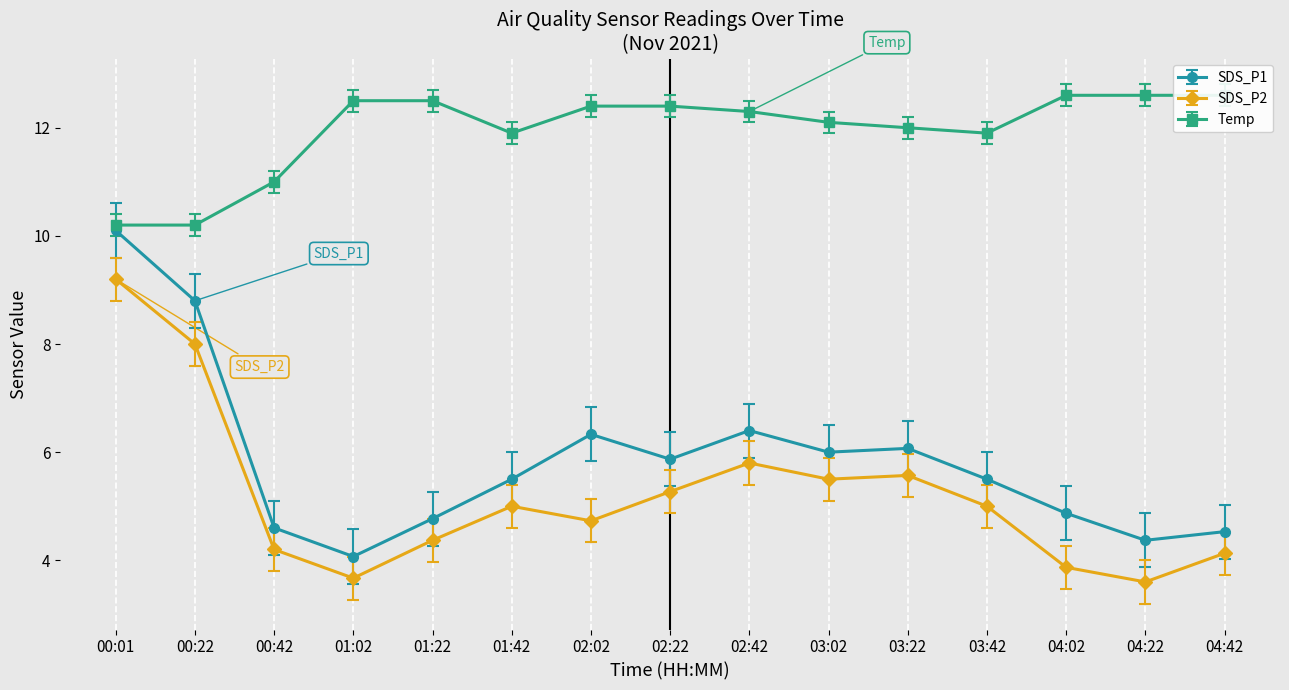

True or false: SDS_P1 has more than 0 points higher than both neighbors.

True